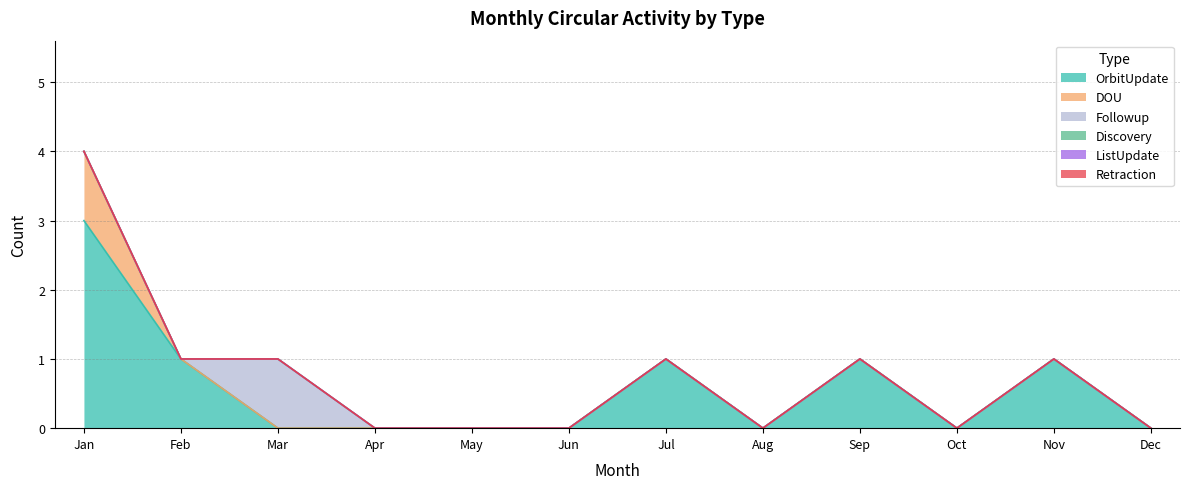

At which category does Followup reach its first local peak?

Mar